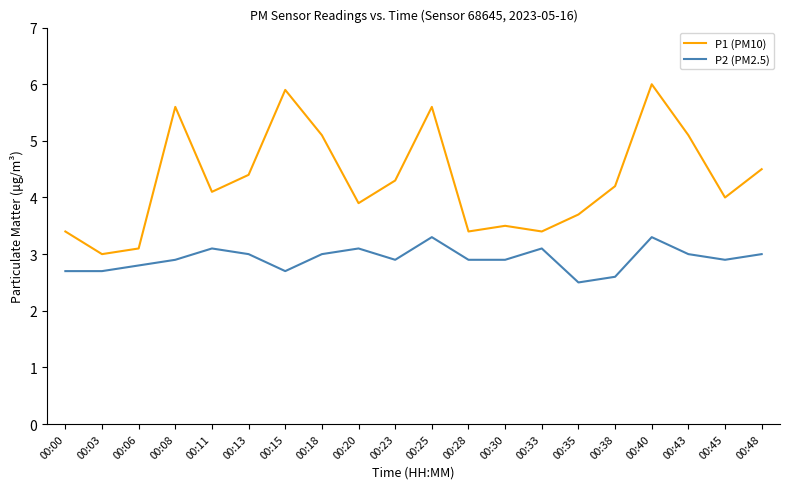

List the series in order of their overall mean, lowest first.

P2 (PM2.5), P1 (PM10)